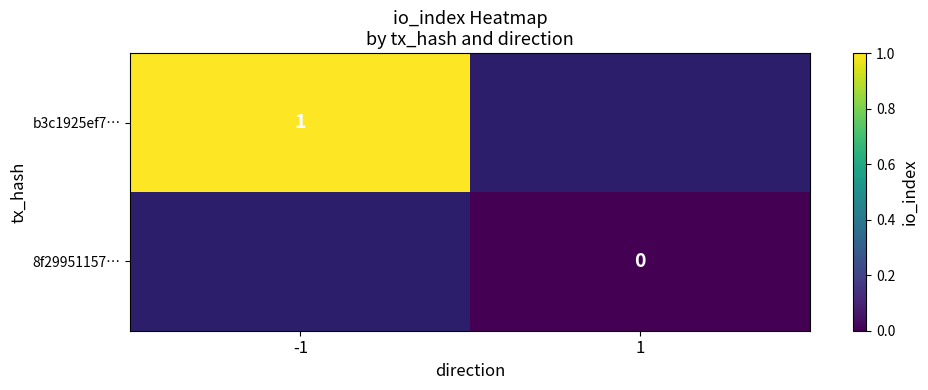

The b3c1925ef7… series shows 2 at -1. True or false?

False